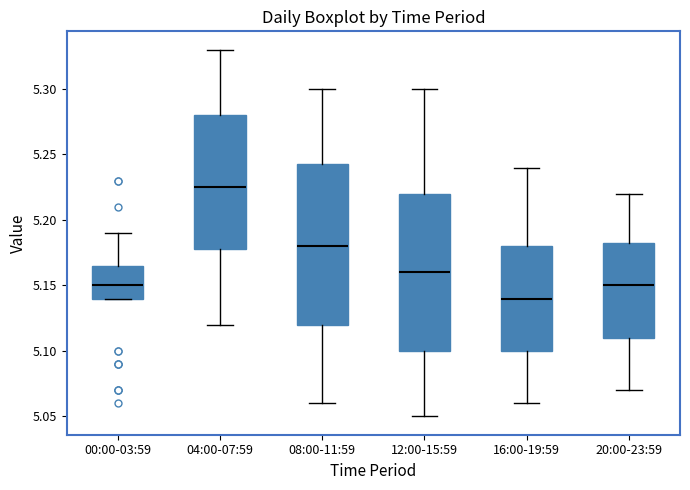

Reading left to right, transcribe this box plot: for each box, give where its median line is, the range the box spans, and where its two whiskers end, as read against the y-axis. The values are not printed on the chart, so give them approximately, as read against the axis.

00:00-03:59: median 5.150, box 5.140 to 5.165, whiskers 5.140 to 5.190
04:00-07:59: median 5.225, box 5.180 to 5.280, whiskers 5.120 to 5.330
08:00-11:59: median 5.180, box 5.120 to 5.245, whiskers 5.060 to 5.300
12:00-15:59: median 5.160, box 5.100 to 5.220, whiskers 5.050 to 5.300
16:00-19:59: median 5.140, box 5.100 to 5.180, whiskers 5.060 to 5.240
20:00-23:59: median 5.150, box 5.110 to 5.185, whiskers 5.070 to 5.220